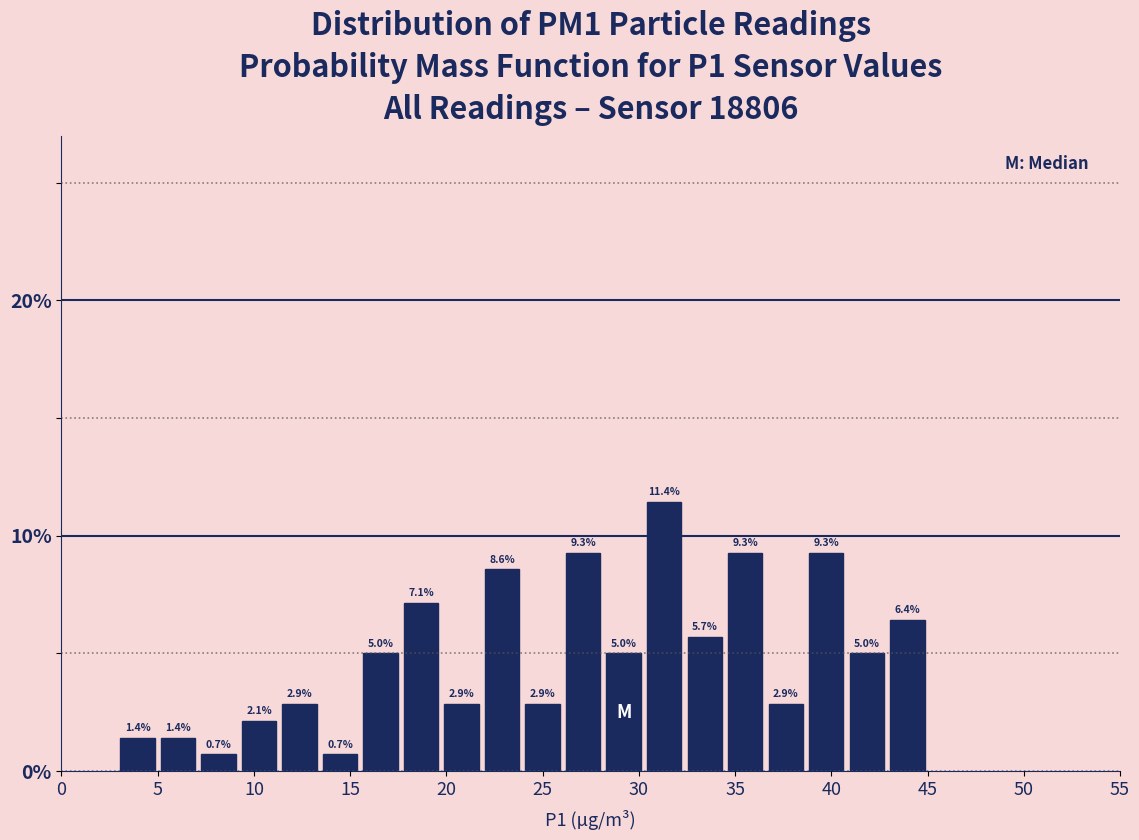

Over which range of the x-axis is the bar tallest?

30.5 to 32.5